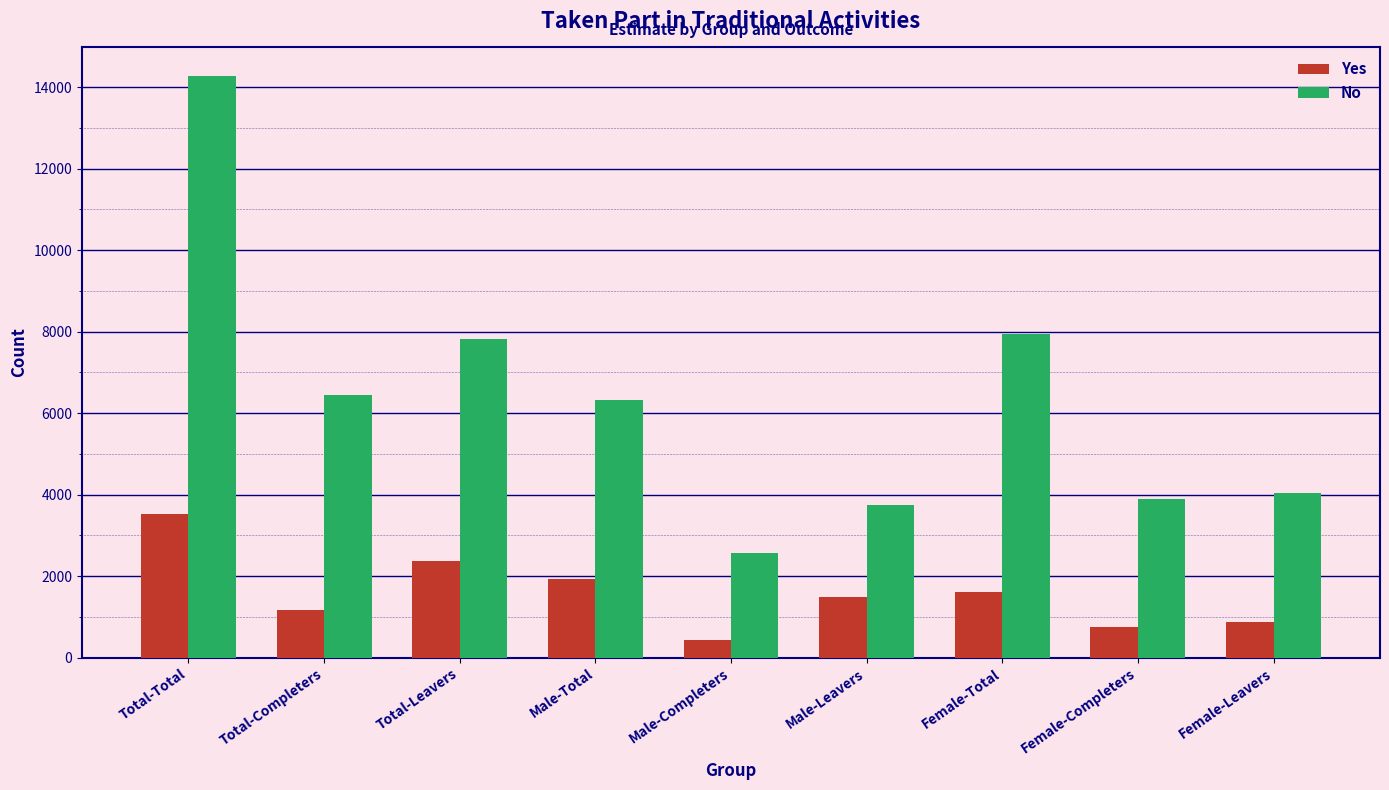

Reading left to right, extract all data points from this chart.

Yes: 3530	1170	2360	1920	420	1490	1620	750	870
No: 14260	6450	7810	6310	2560	3750	7950	3890	4050